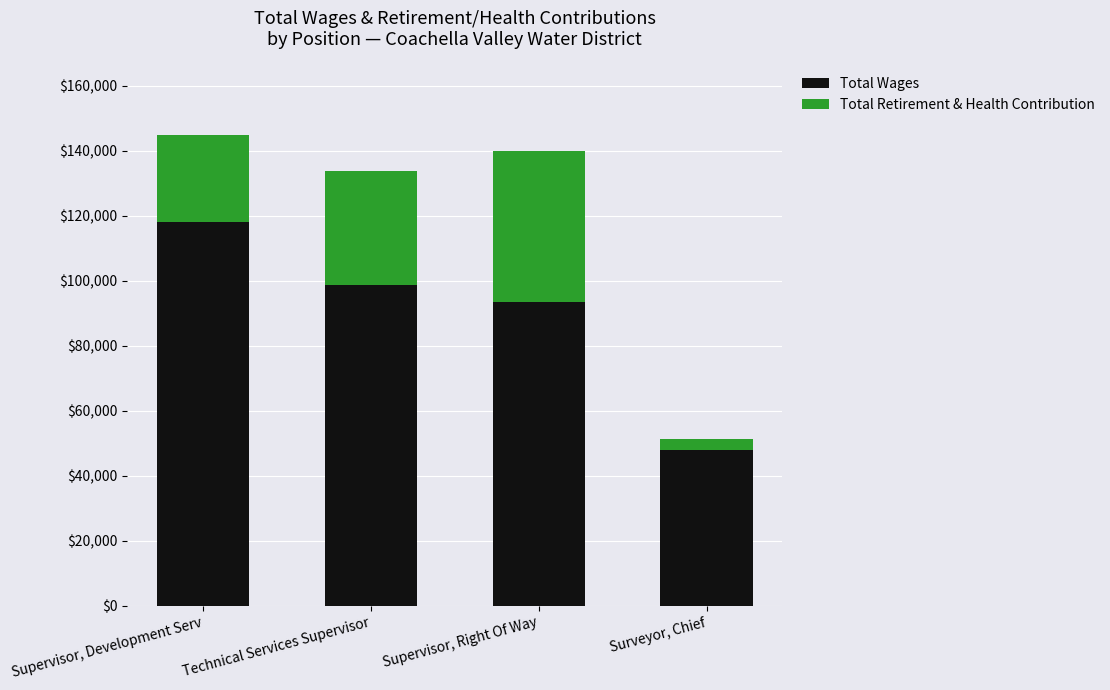

Which category has the lowest value in the Total Wages series?

Surveyor, Chief